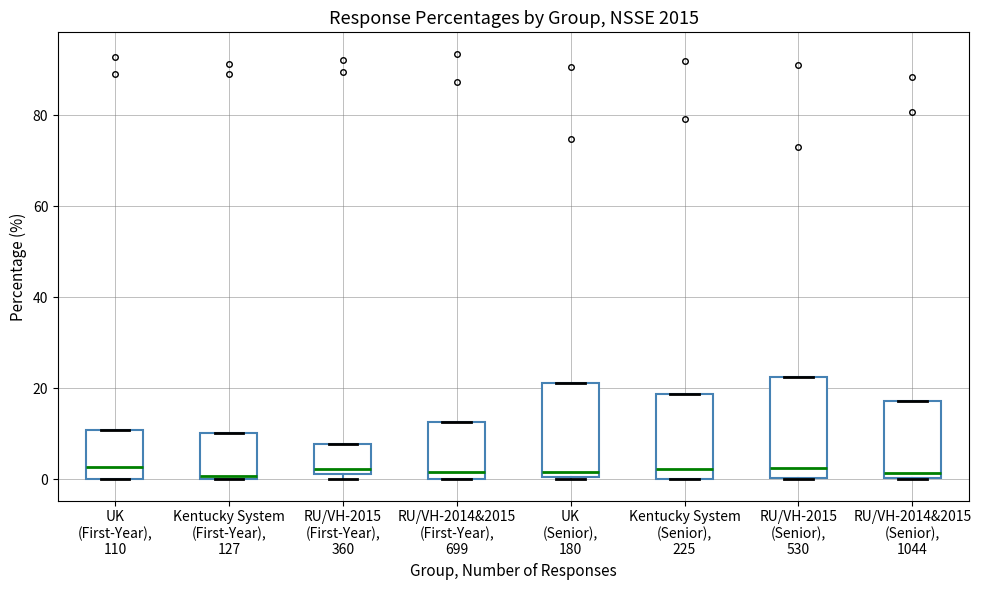

Reading left to right, read every box against the y-axis: the position of its median line, the range the box covers, and the ends of its whiskers. The values are not printed on the chart, so give them approximately, as read against the axis.

UK (First-Year), 110: median 2, box 0 to 10, whiskers 0 to 10
Kentucky System (First-Year), 127: median 0 (just above the box's lower edge), box 0 to 10, whiskers 0 to 10
RU/VH-2015 (First-Year), 360: median 2 (just above the box's lower edge), box 2 to 8, whiskers 0 to 8
RU/VH-2014&2015 (First-Year), 699: median 2, box 0 to 12, whiskers 0 to 12
UK (Senior), 180: median 2, box 0 to 22, whiskers 0 to 22
Kentucky System (Senior), 225: median 2, box 0 to 18, whiskers 0 to 18
RU/VH-2015 (Senior), 530: median 2, box 0 to 22, whiskers 0 to 22
RU/VH-2014&2015 (Senior), 1044: median 2, box 0 to 18, whiskers 0 to 18